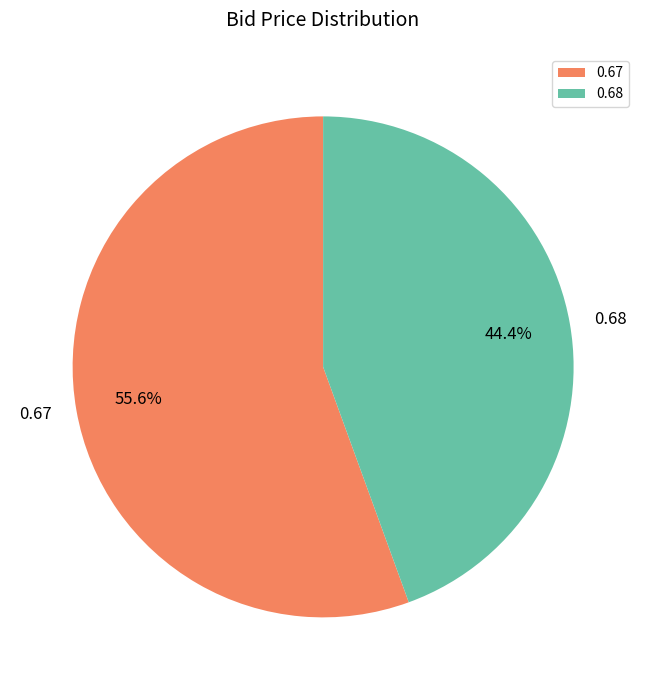

What is the total percentage of 0.67 and 0.68?

100.0%